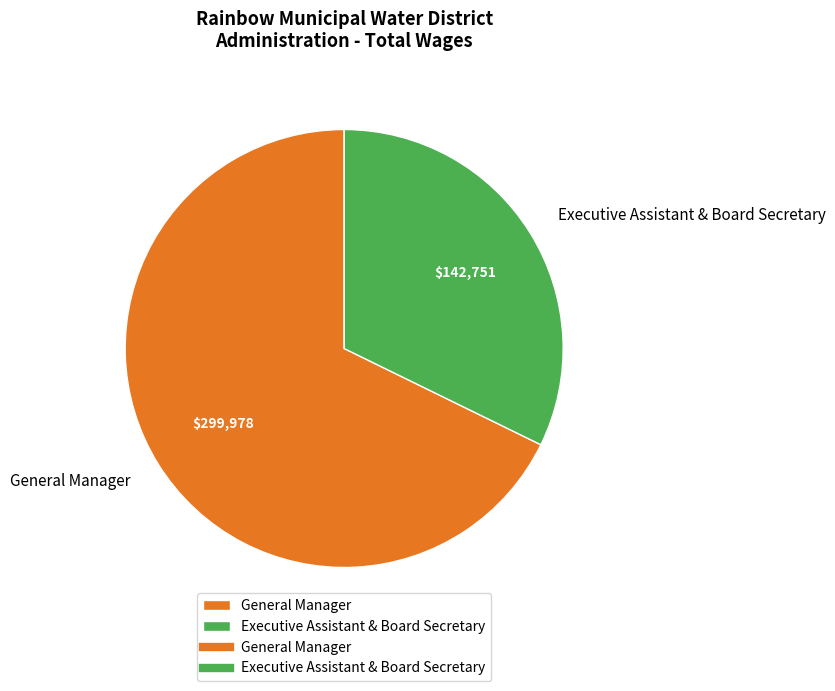

Is it true that Executive Assistant & Board Secretary is 32% of the pie?

True